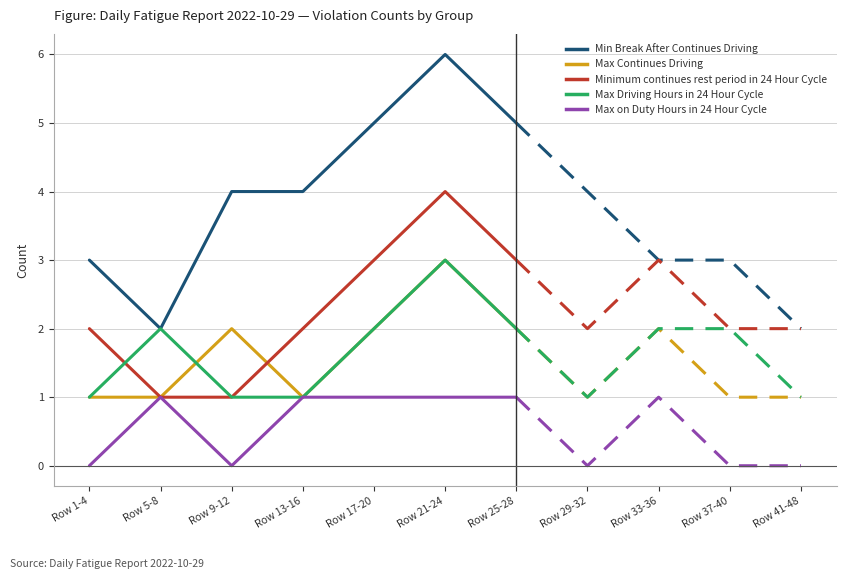

Rank the series by their maximum value, from lowest to highest.

Max on Duty Hours in 24 Hour Cycle, Max Continues Driving, Max Driving Hours in 24 Hour Cycle, Minimum continues rest period in 24 Hour Cycle, Min Break After Continues Driving